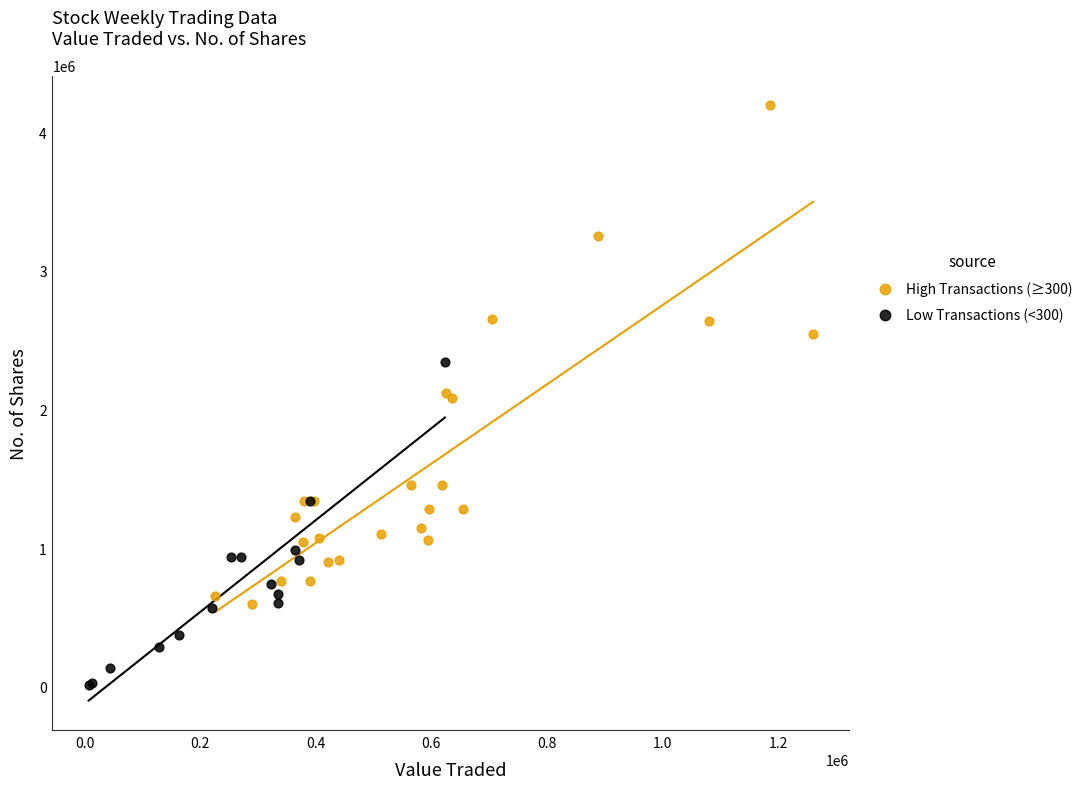

Which series contains the lowest Y value?

Low Transactions (<300)